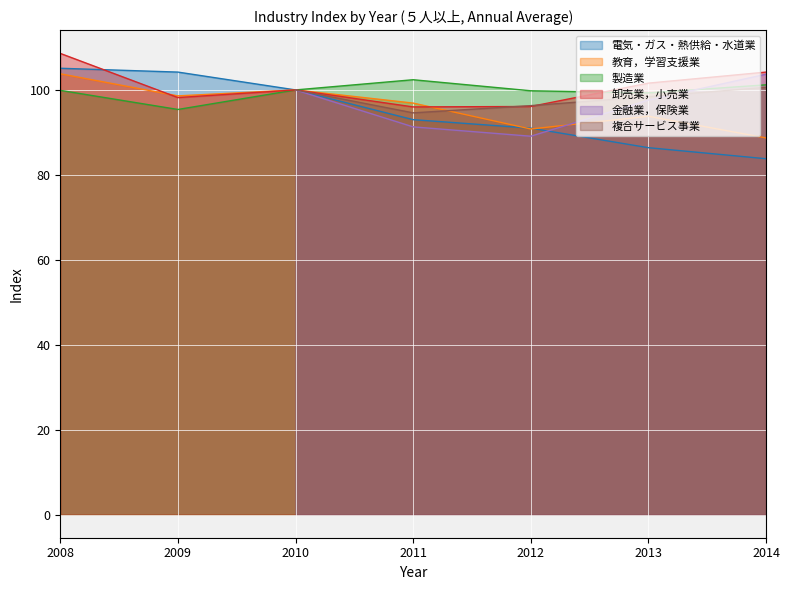

At which label does 教育，学習支援業 first exceed 96?

2008